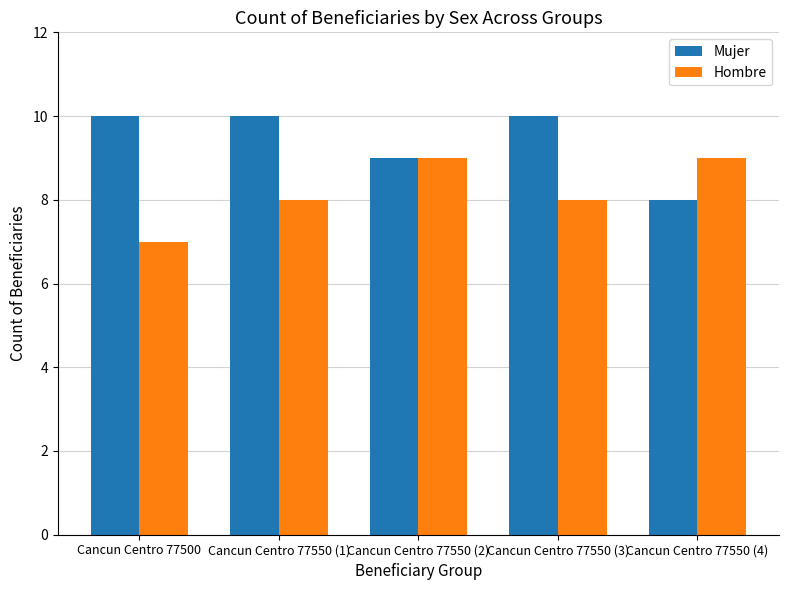

Is it true that Hombre equals 8 at Cancun Centro 77550 (1)?

True